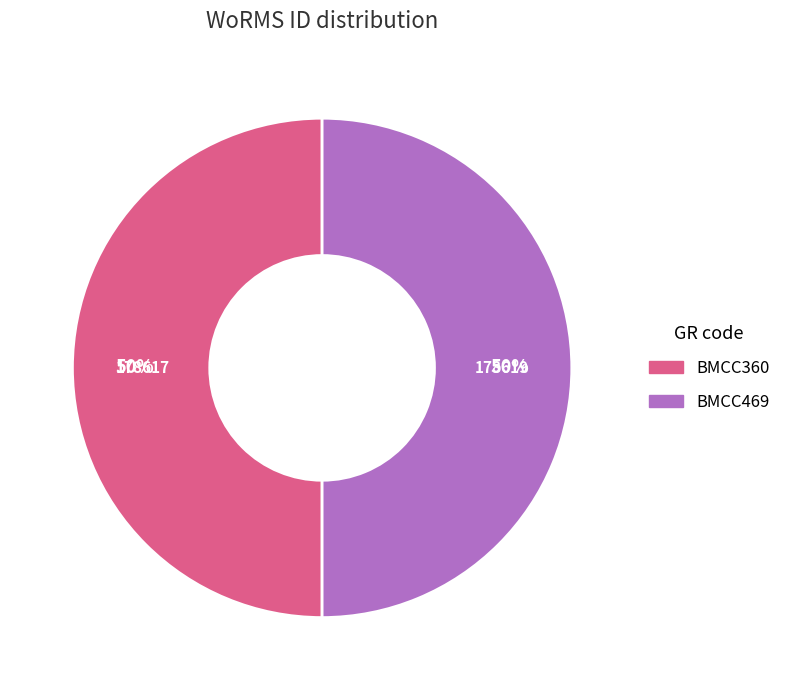

Approximately how many times larger is the value at BMCC360 compared to BMCC469?

1.0